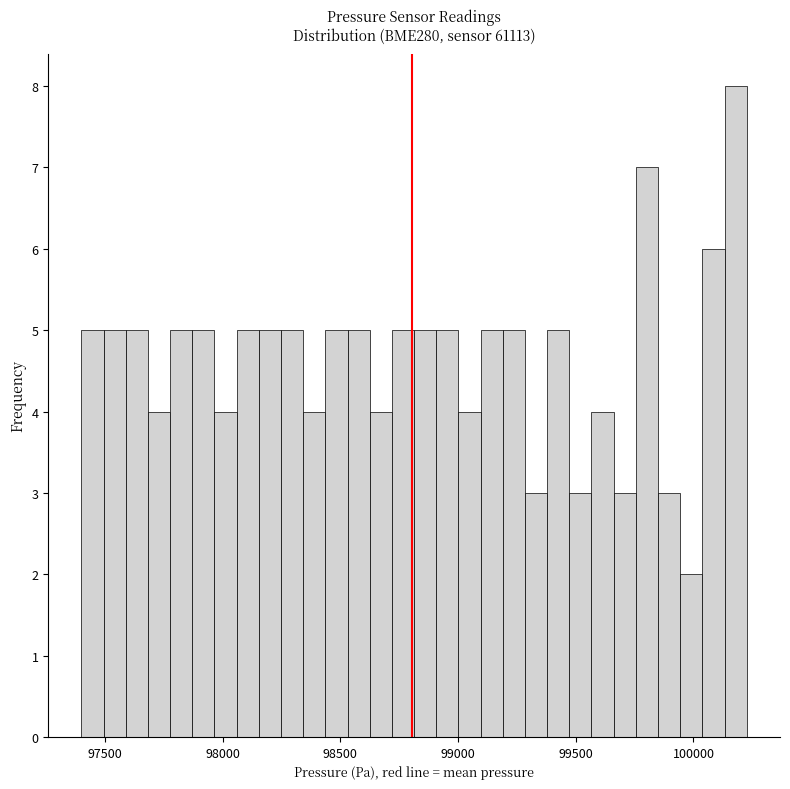

Read against the x-axis, roughly where is the centre of the tallest bar?

100200